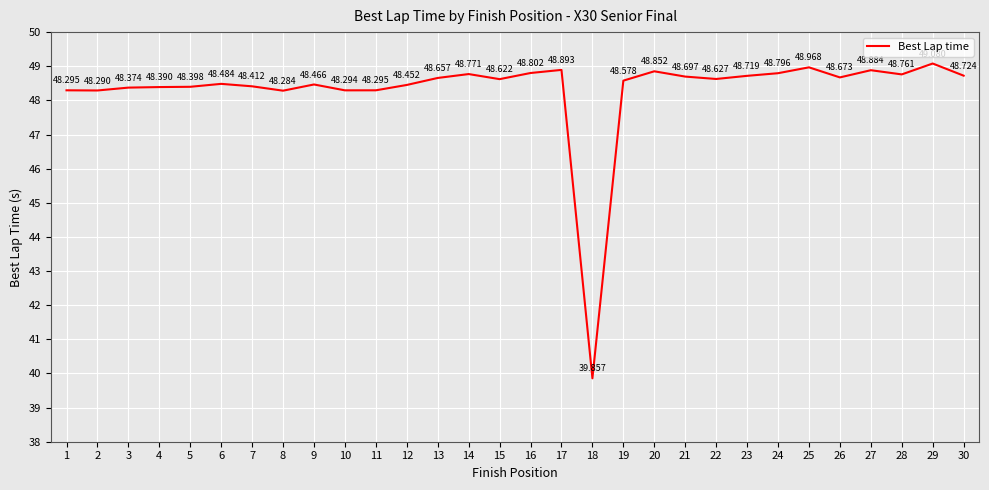

True or false: the data has more than 0 interior local peaks.

True